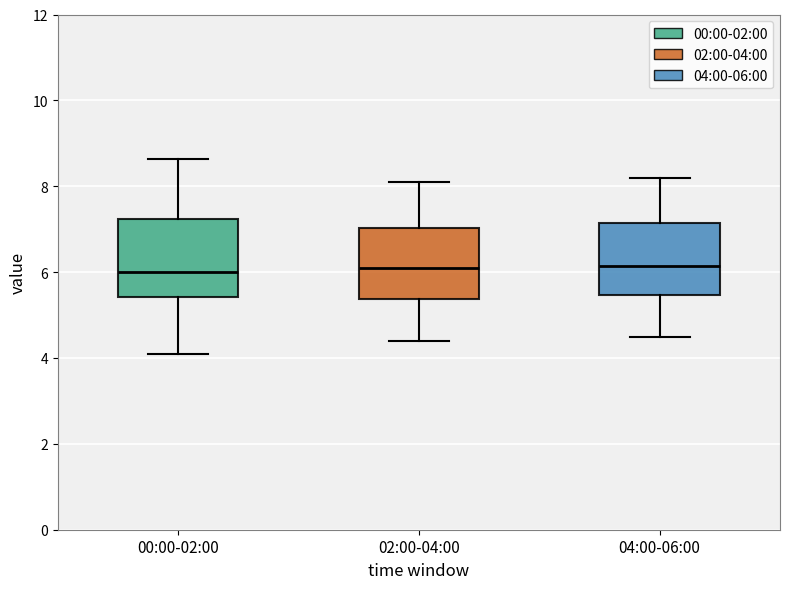

Where does the median line of the box for 04:00-06:00 sit on the y-axis? The values are not printed on the chart, so give them approximately, as read against the axis.

6.2